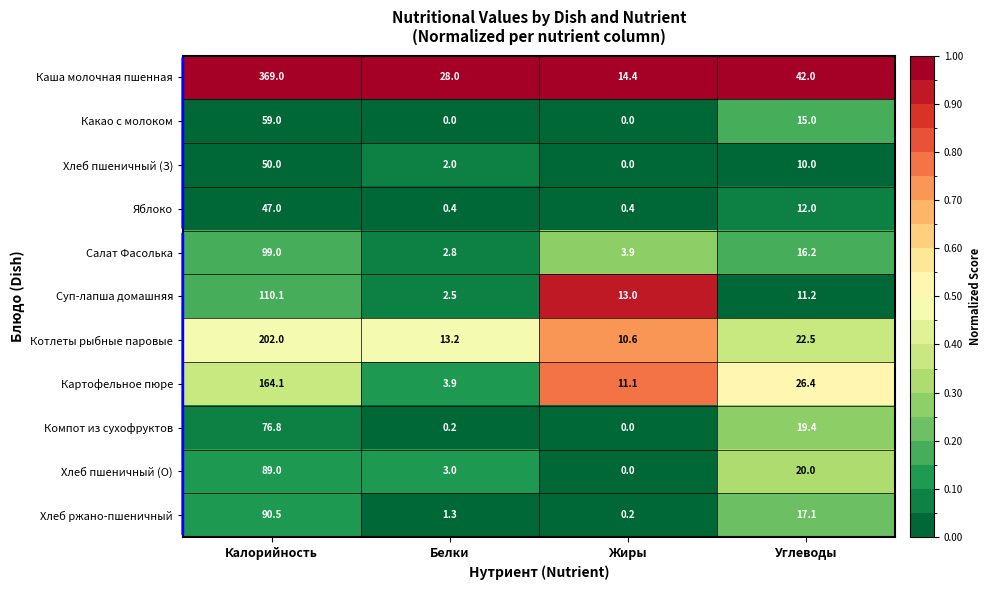

Which series has the largest range (max minus min)?

Каша молочная пшенная